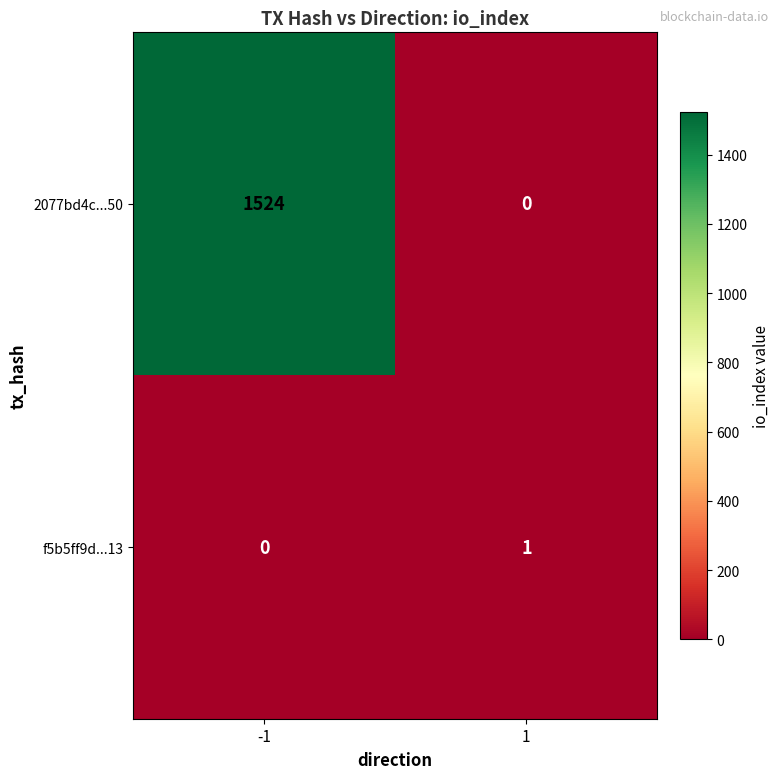

Which series has the largest total across all categories?

2077bd4c...50